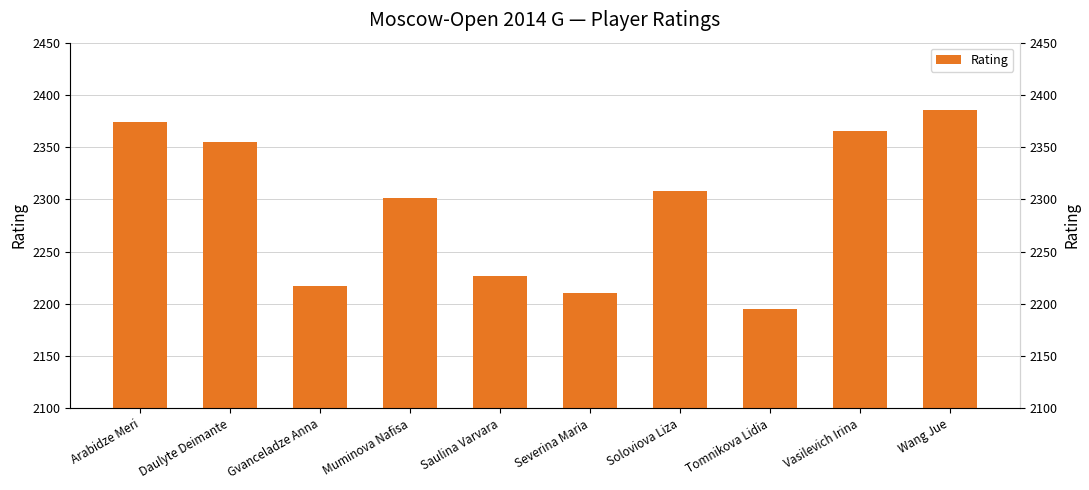

What is the difference between the maximum and second lowest values?

176